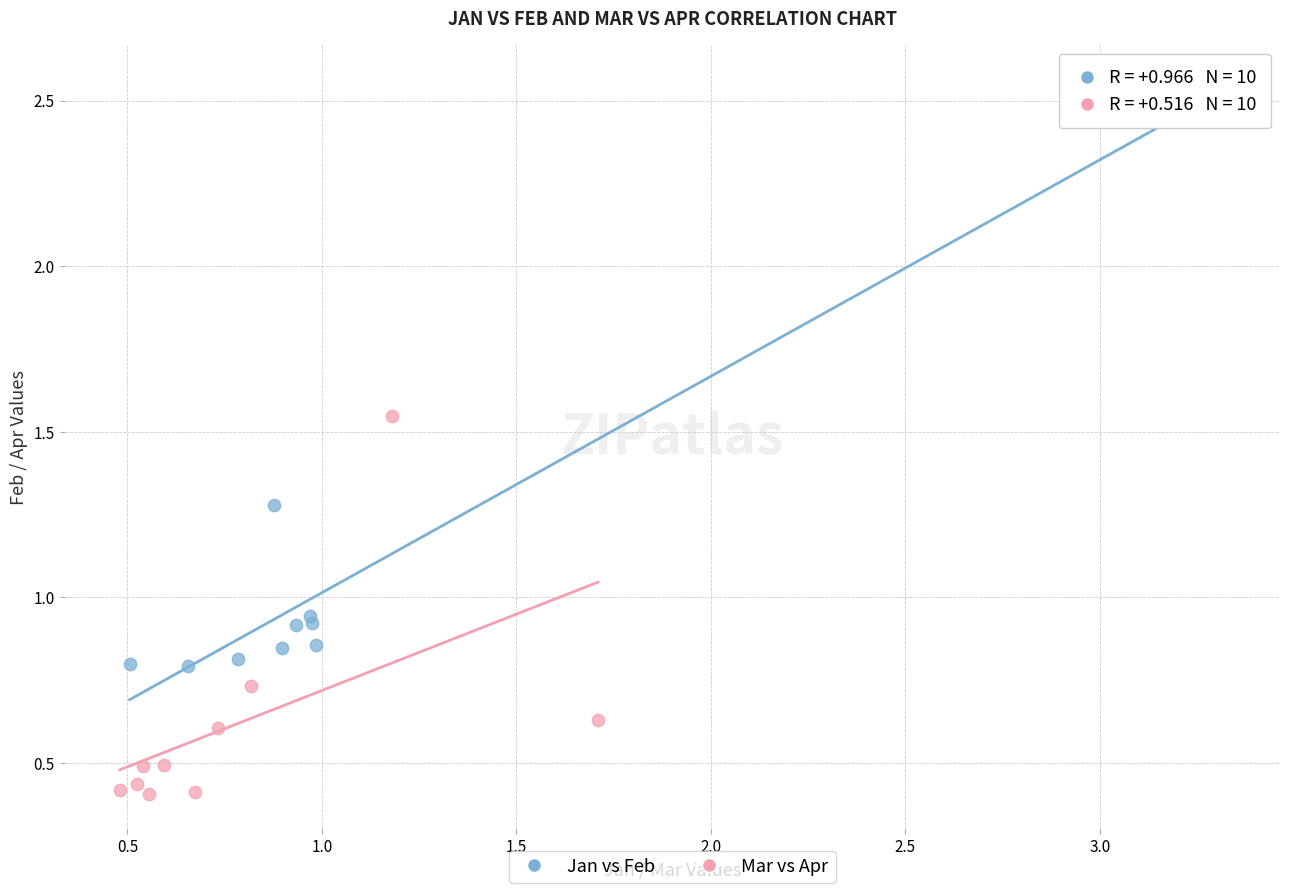

What are all the series names shown in the legend?

Jan vs Feb, Mar vs Apr